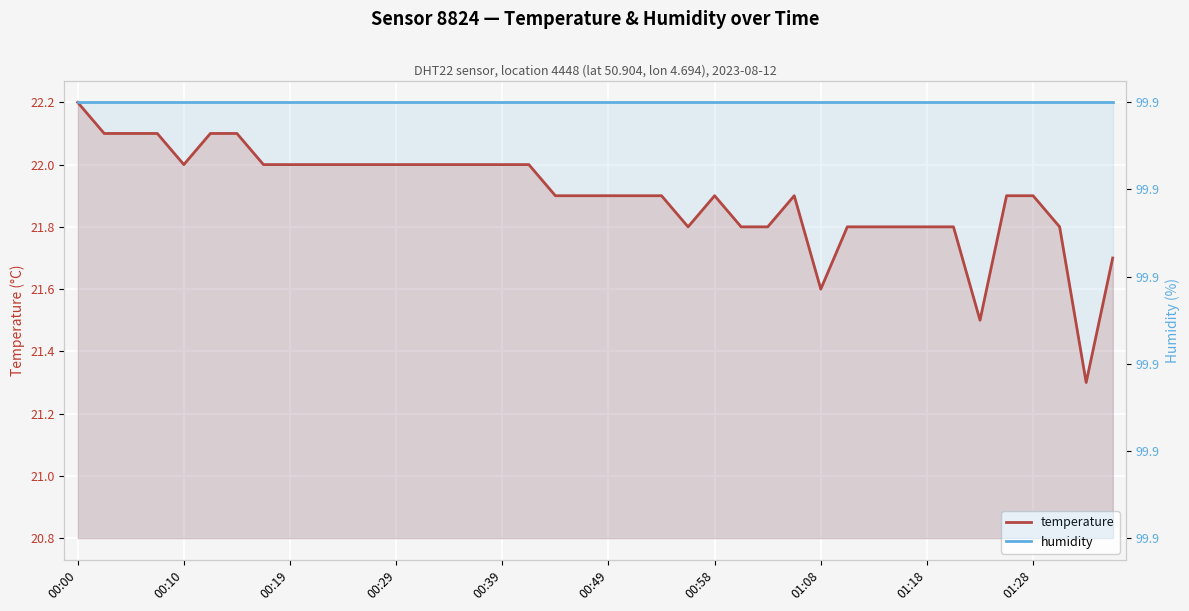

Reading left to right, what are all the values shown in this chart?

temperature: 22.2	22.1	22.1	22.1	22.0	22.1	22.1	22.0	22.0	22.0	22.0	22.0	22.0	22.0	22.0	22.0	22.0	22.0	21.9	21.9	21.9	21.9	21.9	21.8	21.9	21.8	21.8	21.9	21.6	21.8	21.8	21.8	21.8	21.8	21.5	21.9	21.9	21.8	21.3	21.7
humidity: 99.9	99.9	99.9	99.9	99.9	99.9	99.9	99.9	99.9	99.9	99.9	99.9	99.9	99.9	99.9	99.9	99.9	99.9	99.9	99.9	99.9	99.9	99.9	99.9	99.9	99.9	99.9	99.9	99.9	99.9	99.9	99.9	99.9	99.9	99.9	99.9	99.9	99.9	99.9	99.9